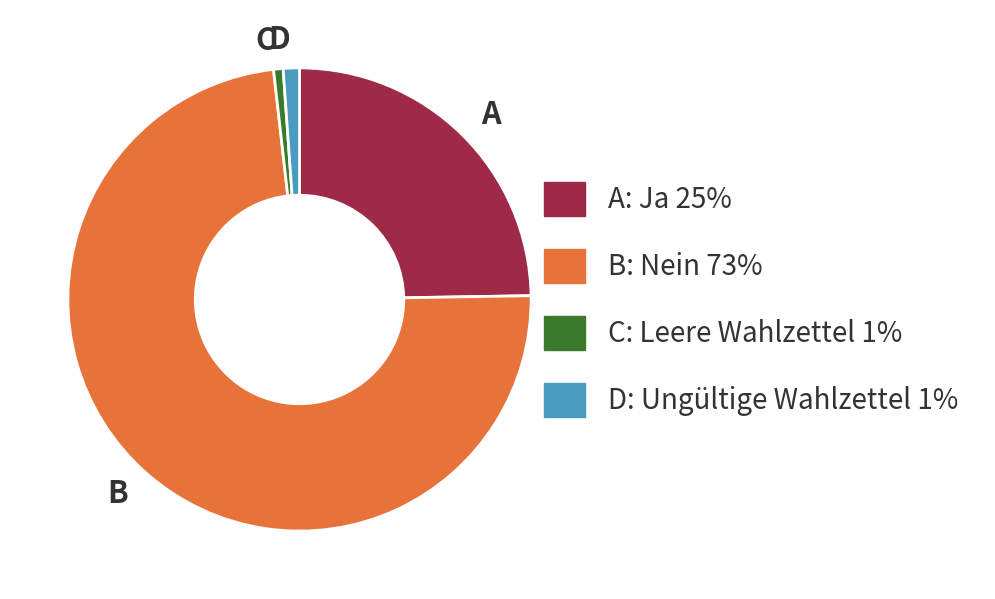

Which slice is the largest?

B